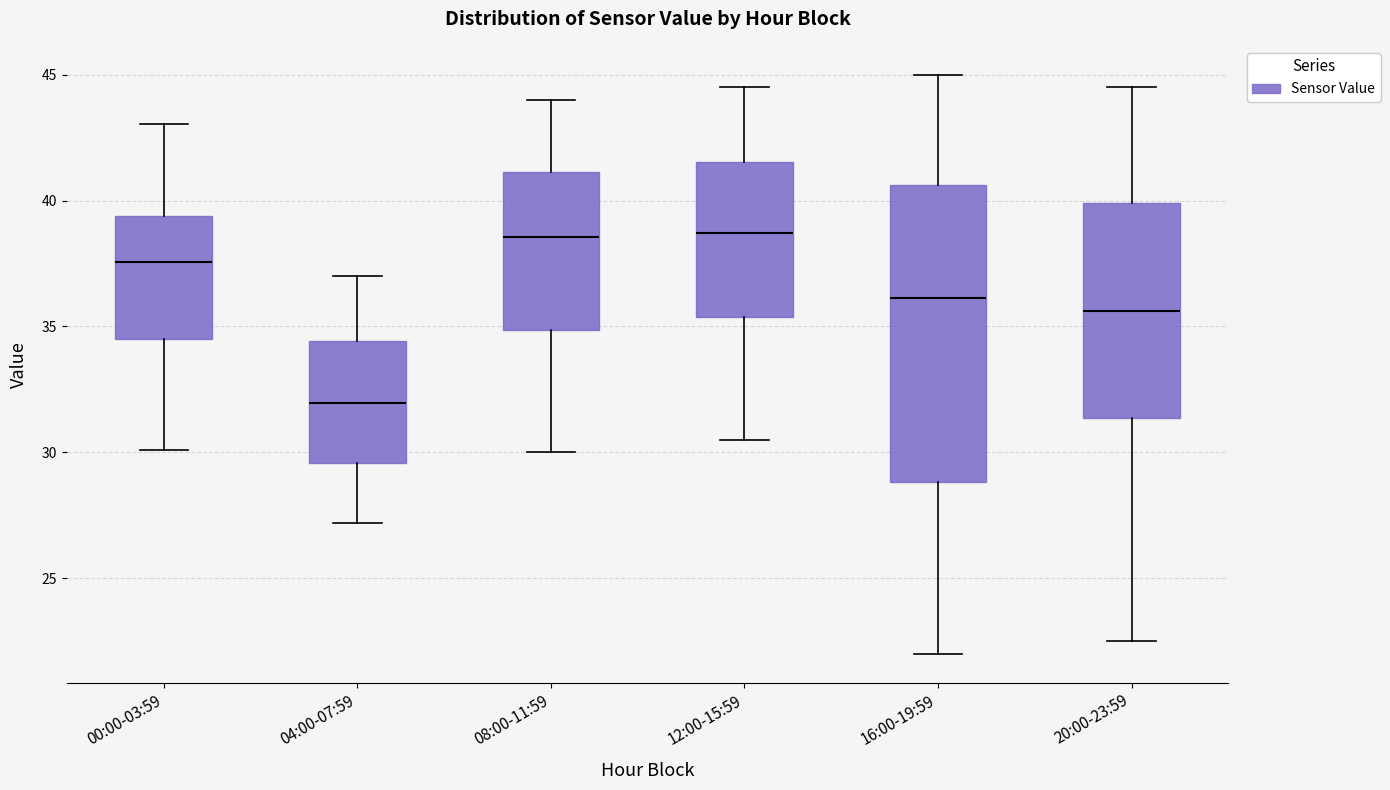

Reading left to right, transcribe this box plot: for each box, give where its median line is, the range the box spans, and where its two whiskers end, as read against the y-axis. The values are not printed on the chart, so give them approximately, as read against the axis.

00:00-03:59: median 37.5, box 34.5 to 39.5, whiskers 30.0 to 43.0
04:00-07:59: median 32.0, box 29.5 to 34.5, whiskers 27.0 to 37.0
08:00-11:59: median 38.5, box 35.0 to 41.0, whiskers 30.0 to 44.0
12:00-15:59: median 38.5, box 35.5 to 41.5, whiskers 30.5 to 44.5
16:00-19:59: median 36.0, box 29.0 to 40.5, whiskers 22.0 to 45.0
20:00-23:59: median 35.5, box 31.5 to 40.0, whiskers 22.5 to 44.5